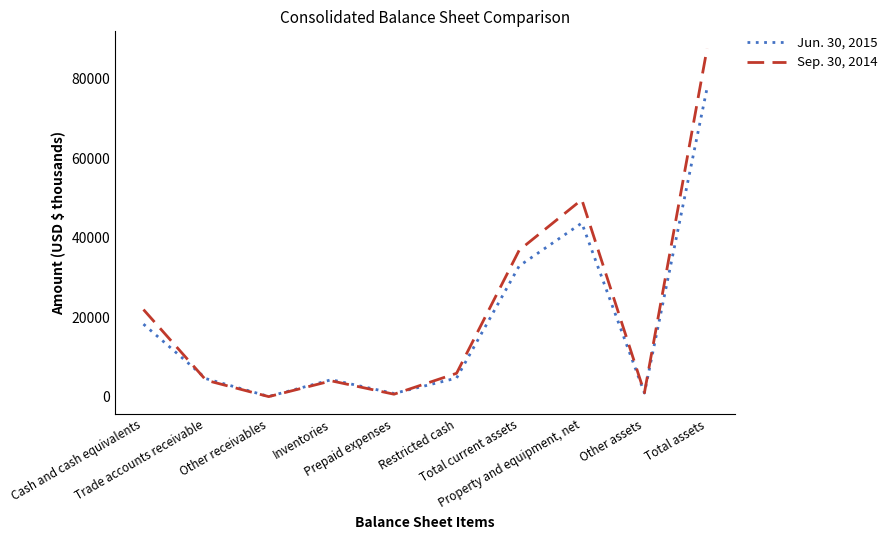

What is the greatest value displayed?

87617